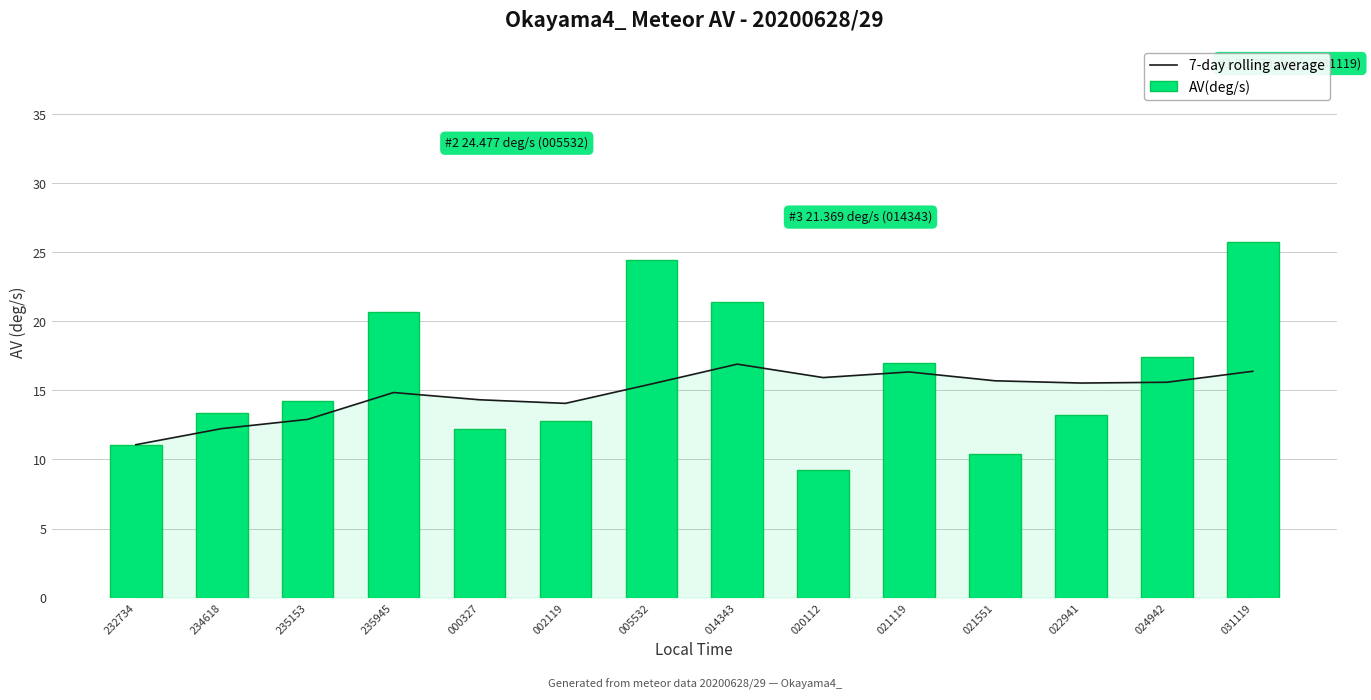

The AV(deg/s) series shows 24.5 at 005532. True or false?

True